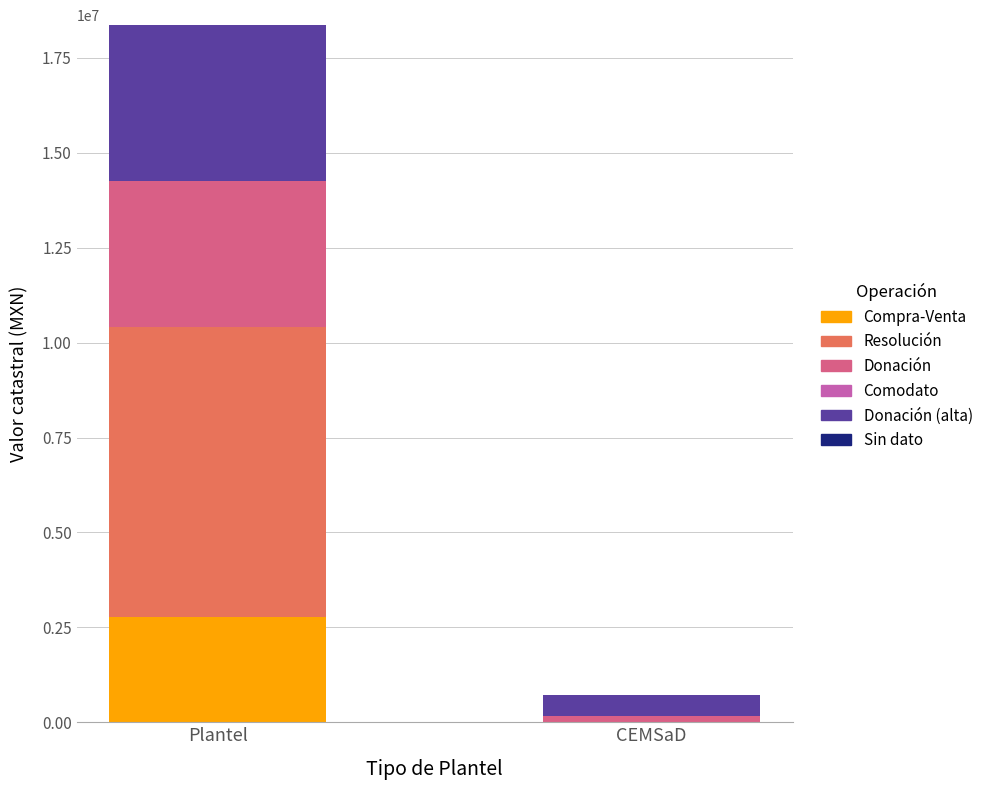

How many series are shown in this chart?

5